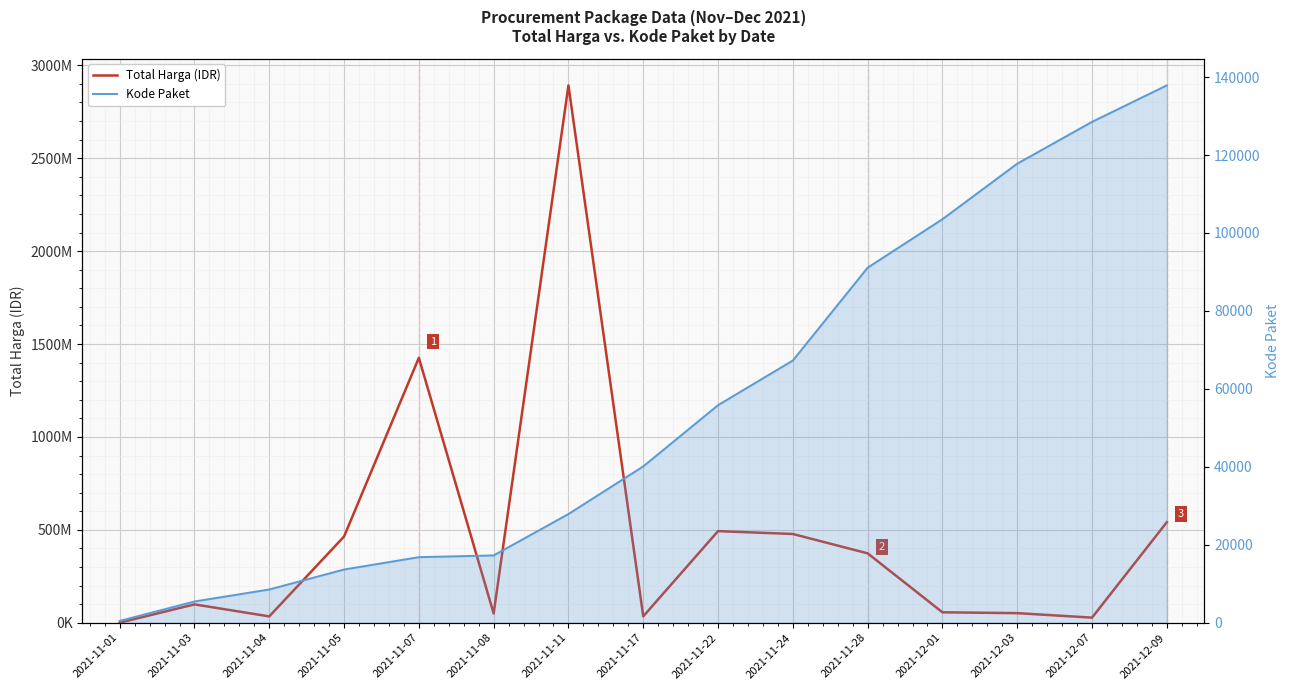

The Kode Paket series shows 8530 at 2021-11-04. True or false?

True